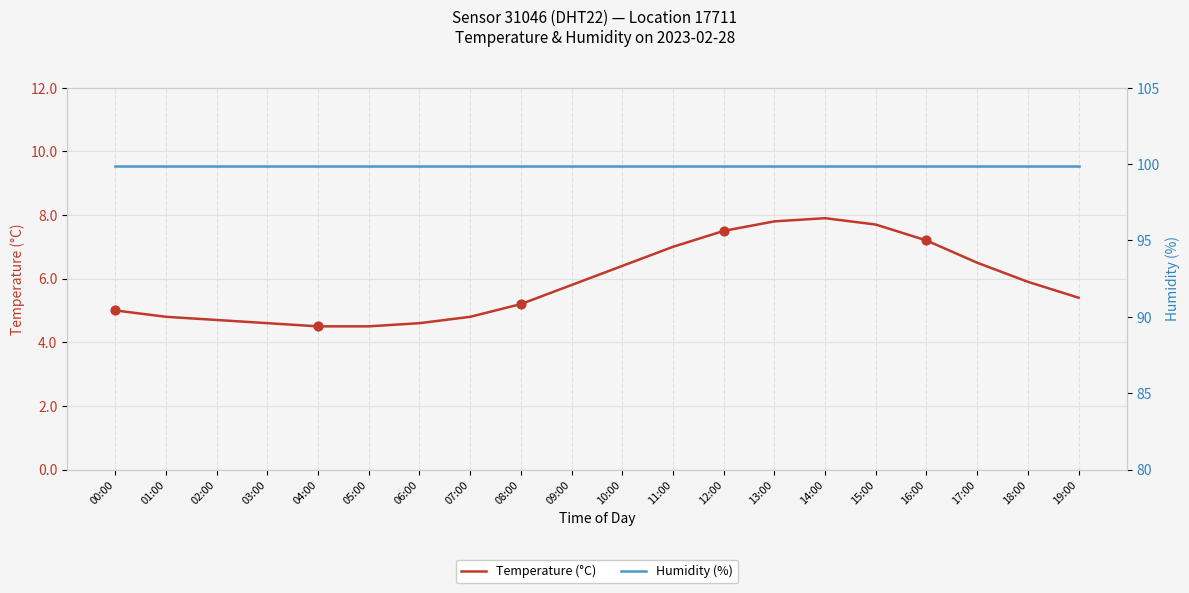

Which series has the largest total across all categories?

Humidity (%)